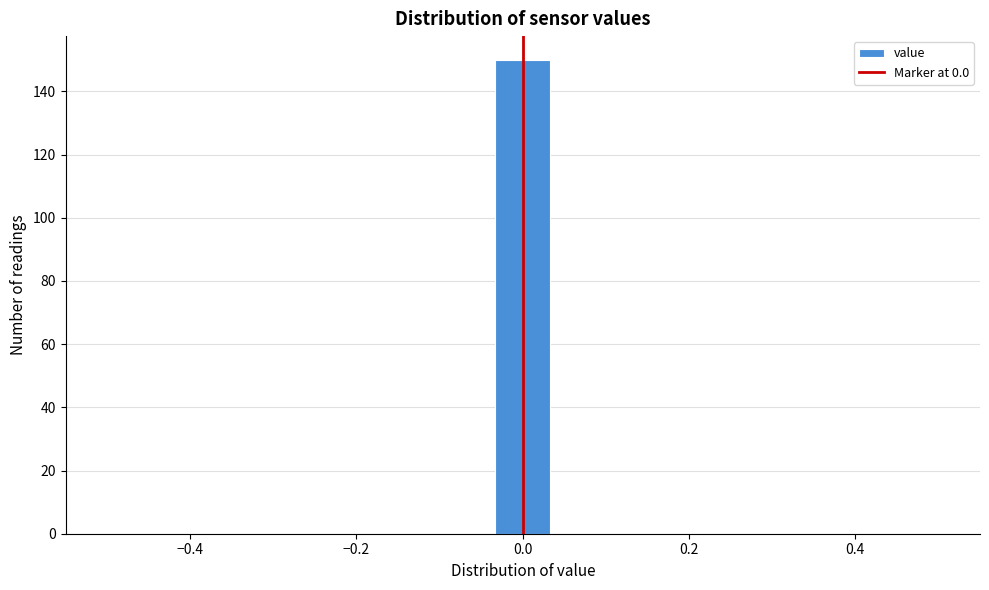

Around what value on the x-axis is the tallest bar? Give the approximate position of its centre, as read against the axis.

0.00